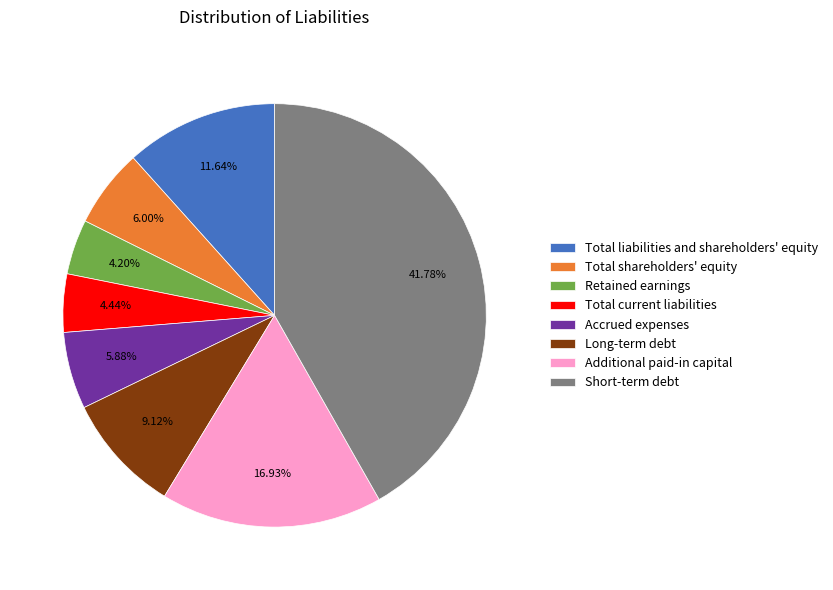

Is there a majority slice in this chart?

No